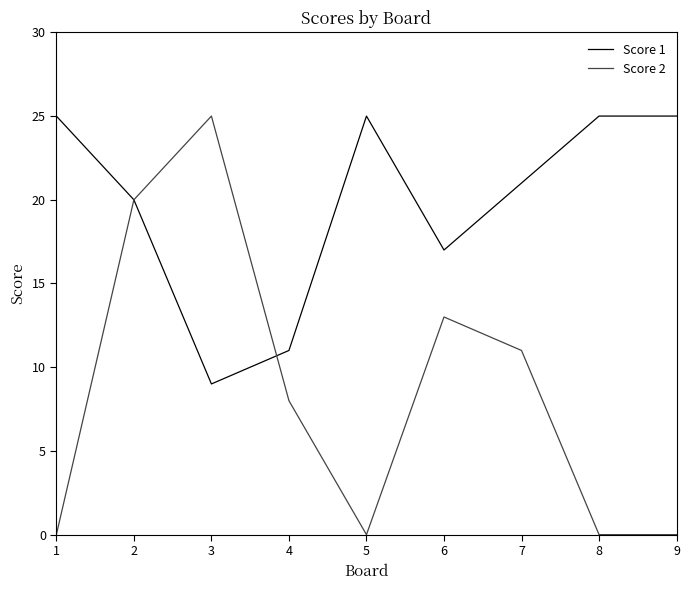

In Score 1, how many points are lower than both neighbors (excluding endpoints)?

2